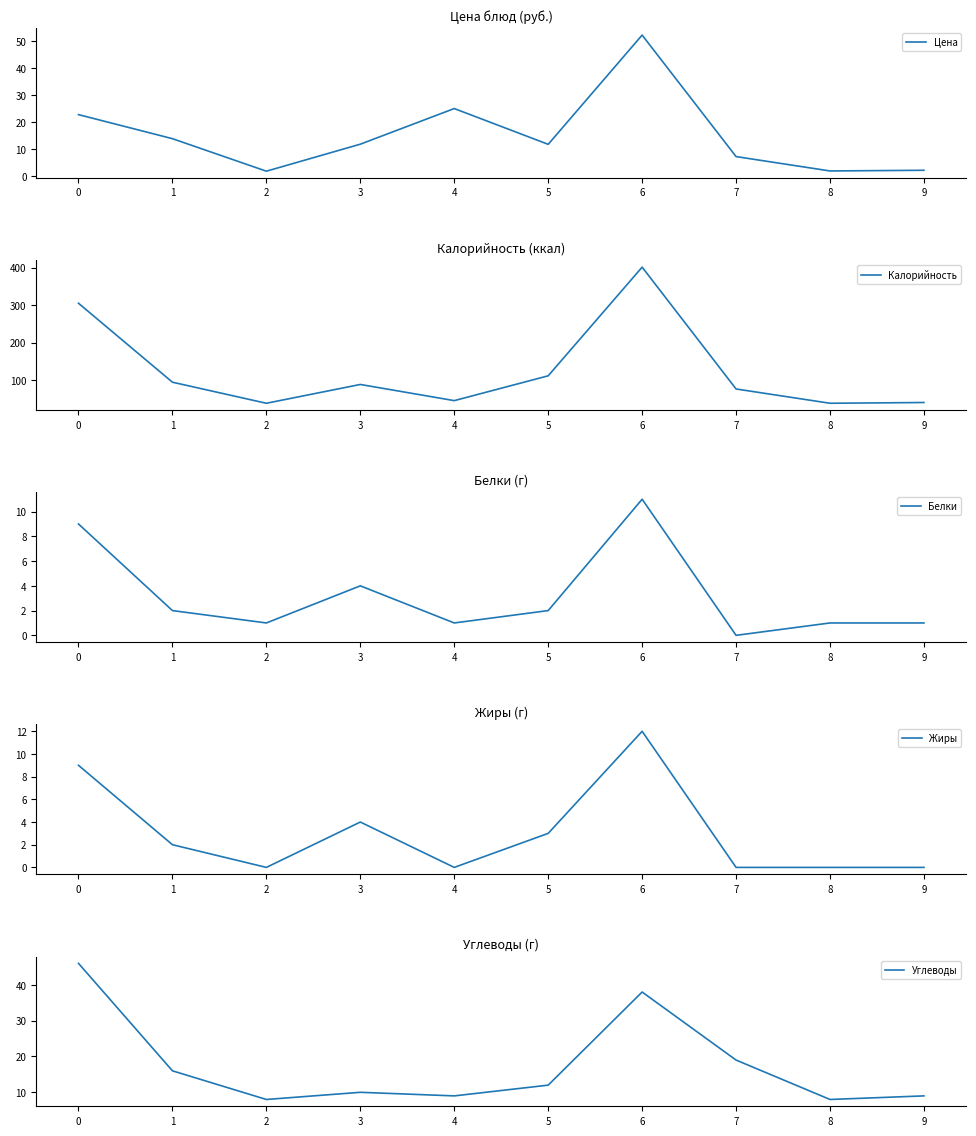

True or false: Углеводы and Калорийность cross at least once.

False